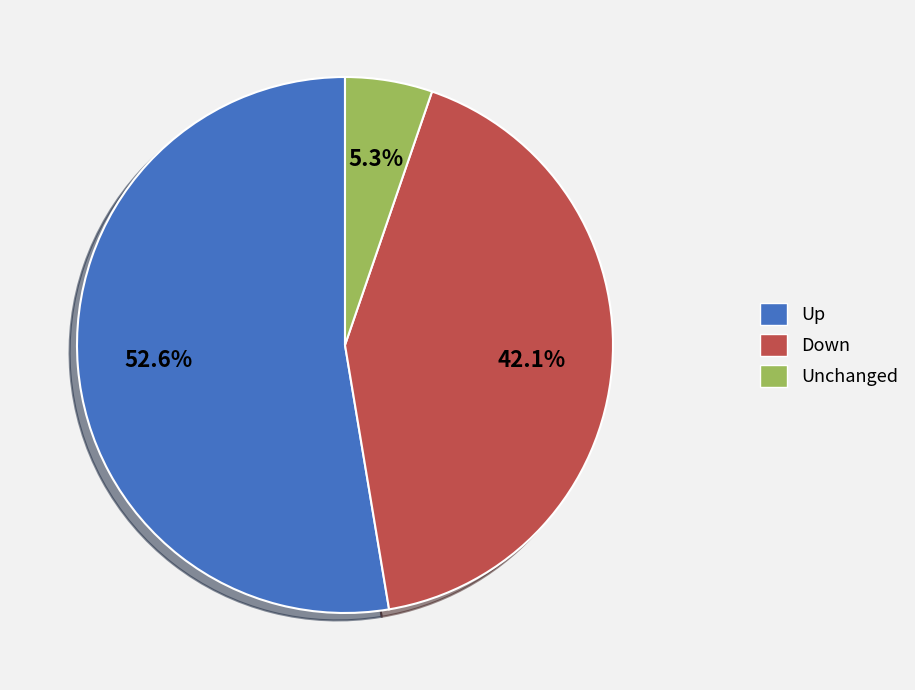

How many slices are in this pie chart?

3